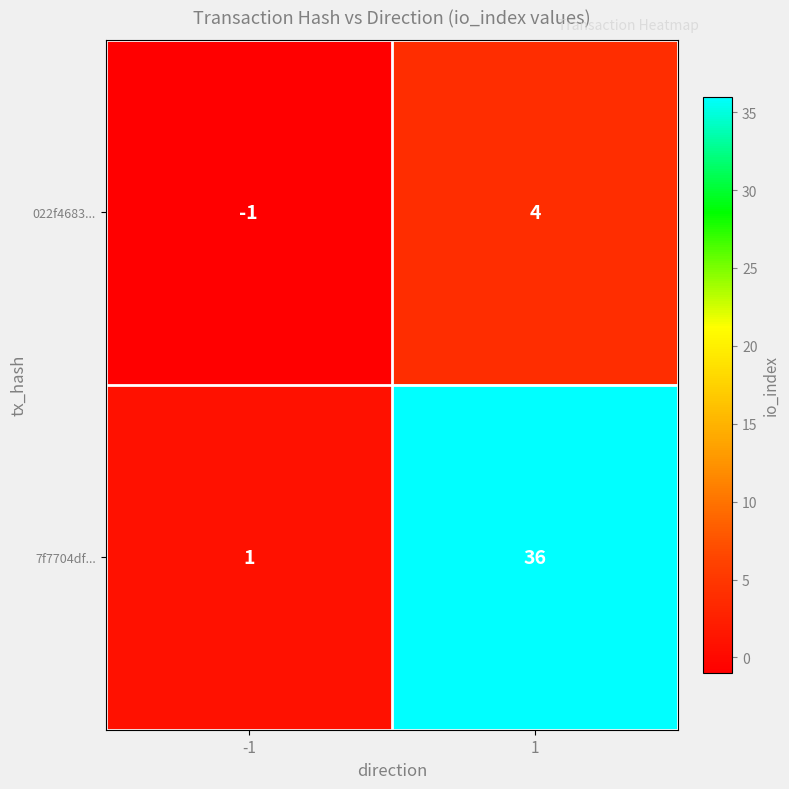

Rank the series by their maximum value, from highest to lowest.

7f7704df..., 022f4683...